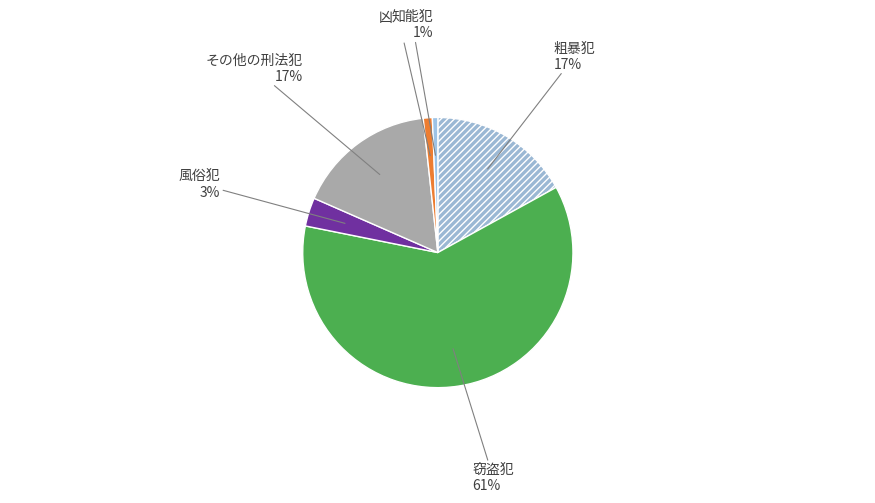

Is there any slice that represents more than half of the pie?

Yes